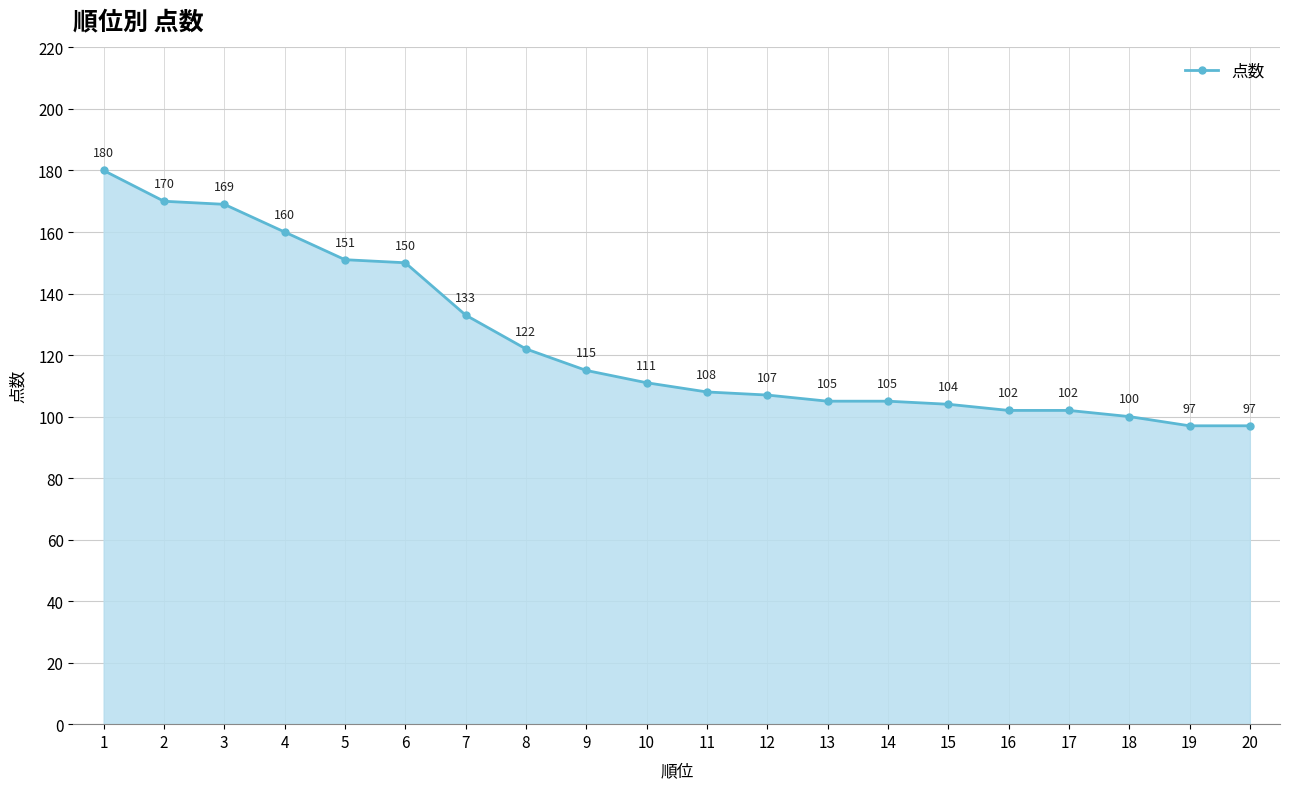

Reading left to right, what are all the values shown in this chart?

180	170	169	160	151	150	133	122	115	111	108	107	105	105	104	102	102	100	97	97